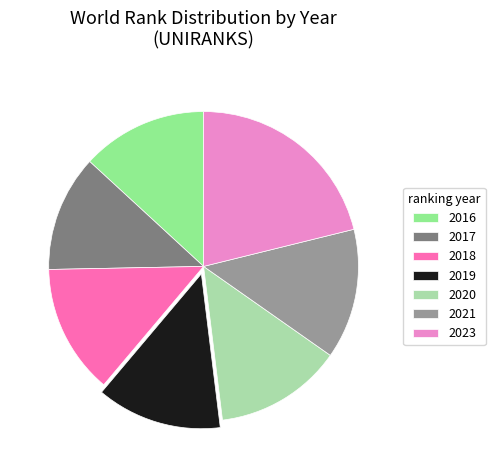

How many segments does this pie chart have?

7